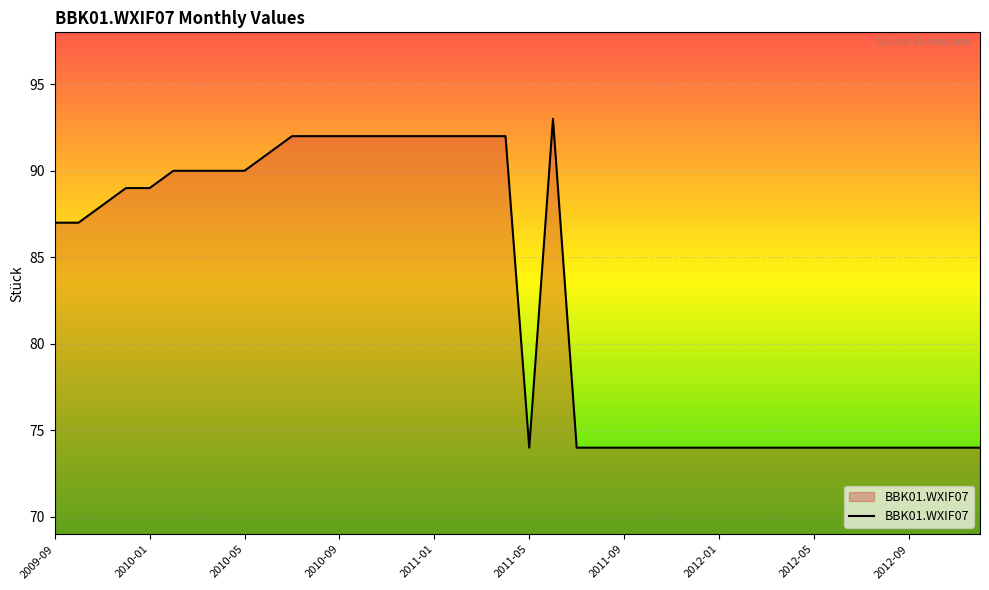

What is the greatest value displayed?

93